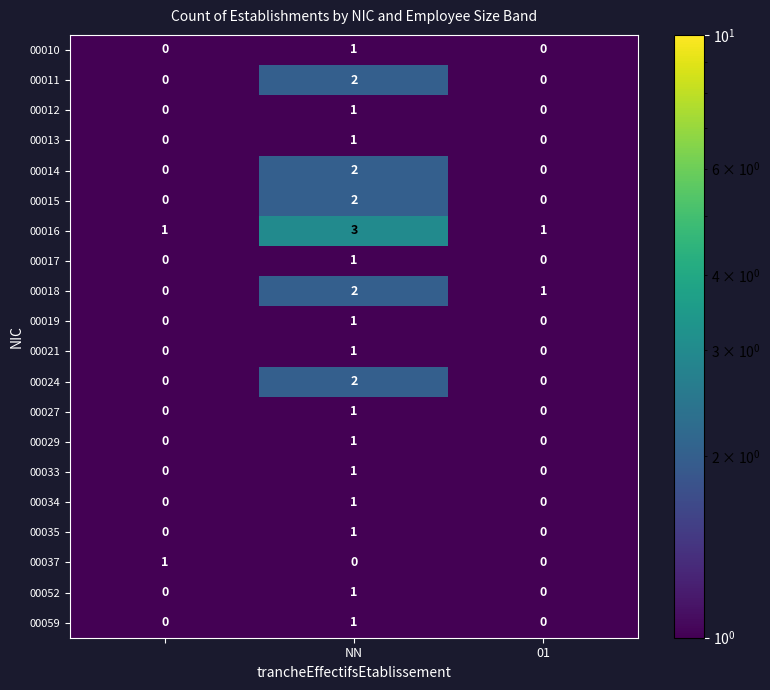

Which series has the largest total across all categories?

00016